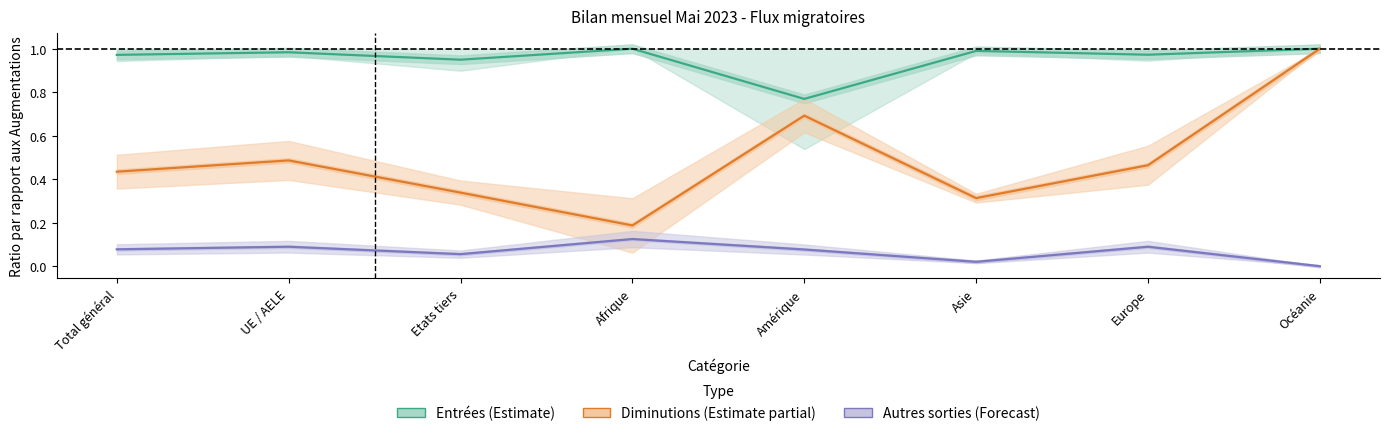

Does the chart display data point markers on the line(s)?

No